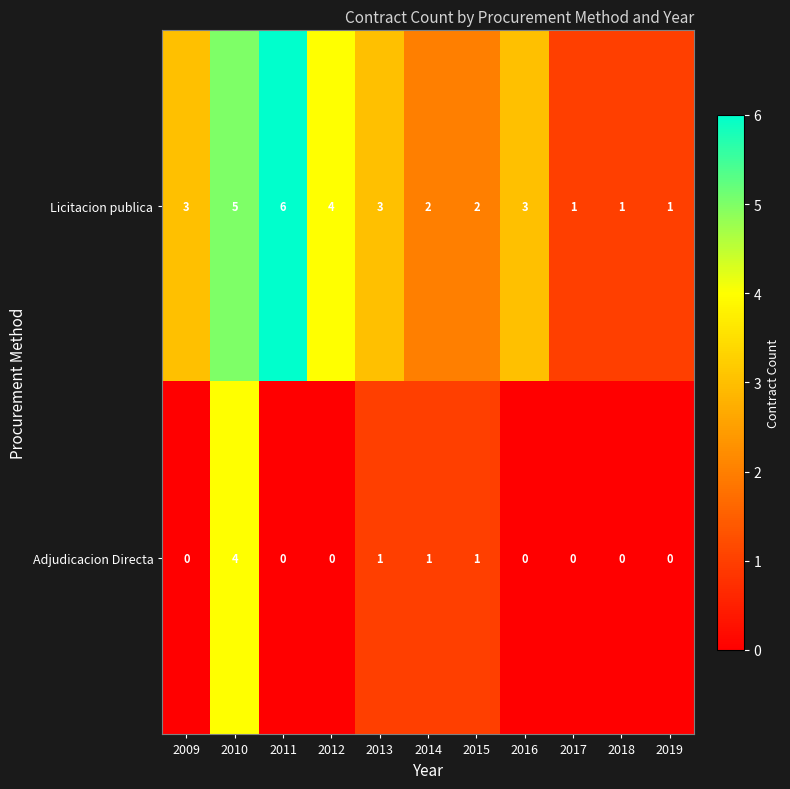

Which series has the largest range (max minus min)?

Licitacion publica